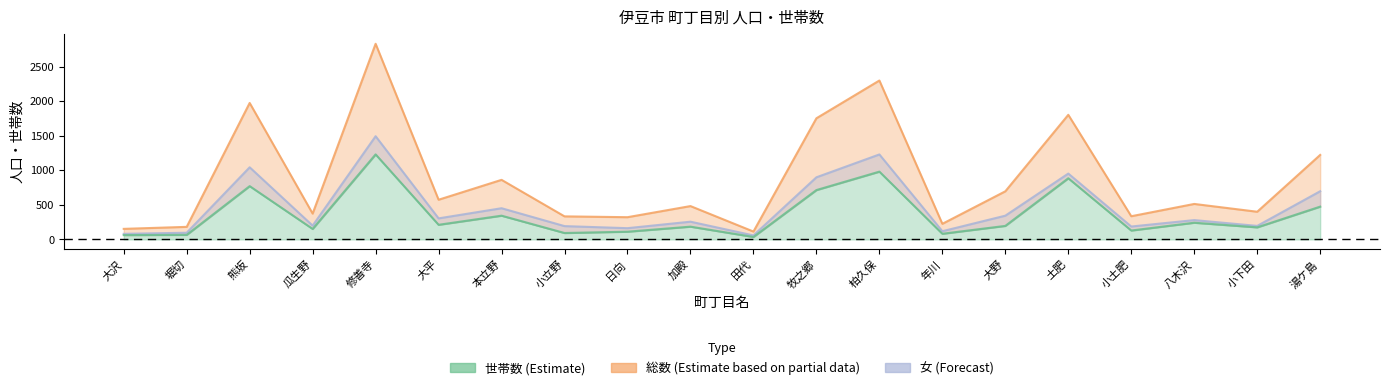

List the labels in order of 総数 value, smallest first.

田代, 大沢, 堀切, 年川, 日向, 小立野, 小土肥, 瓜生野, 小下田, 加殿, 八木沢, 大平, 大野, 本立野, 湯ケ島, 牧之郷, 土肥, 熊坂, 柏久保, 修善寺